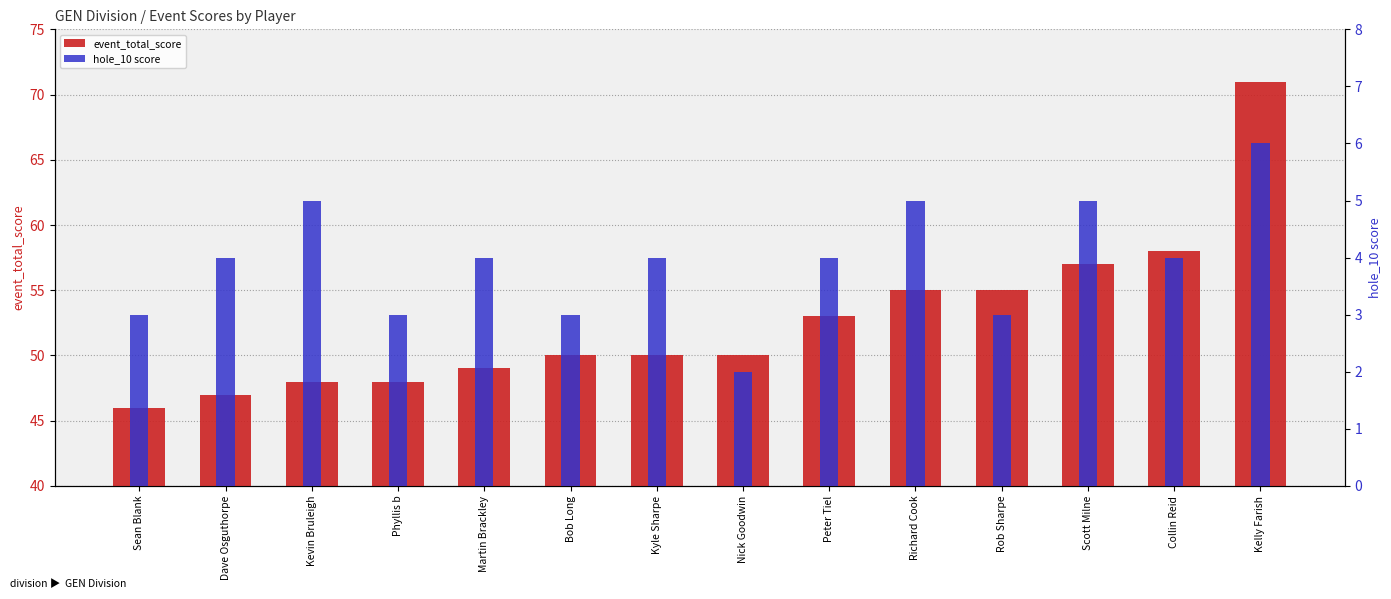

What is the minimum value shown in the chart?

2